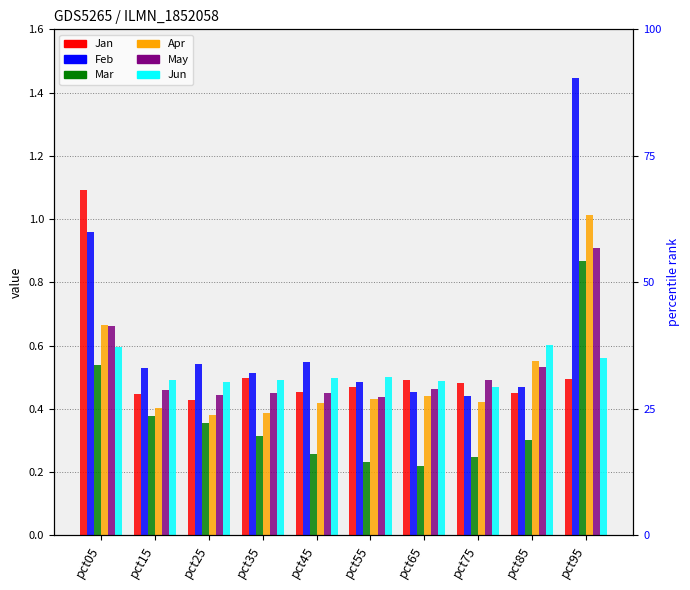

What is the sum of all Jun values?

5.2